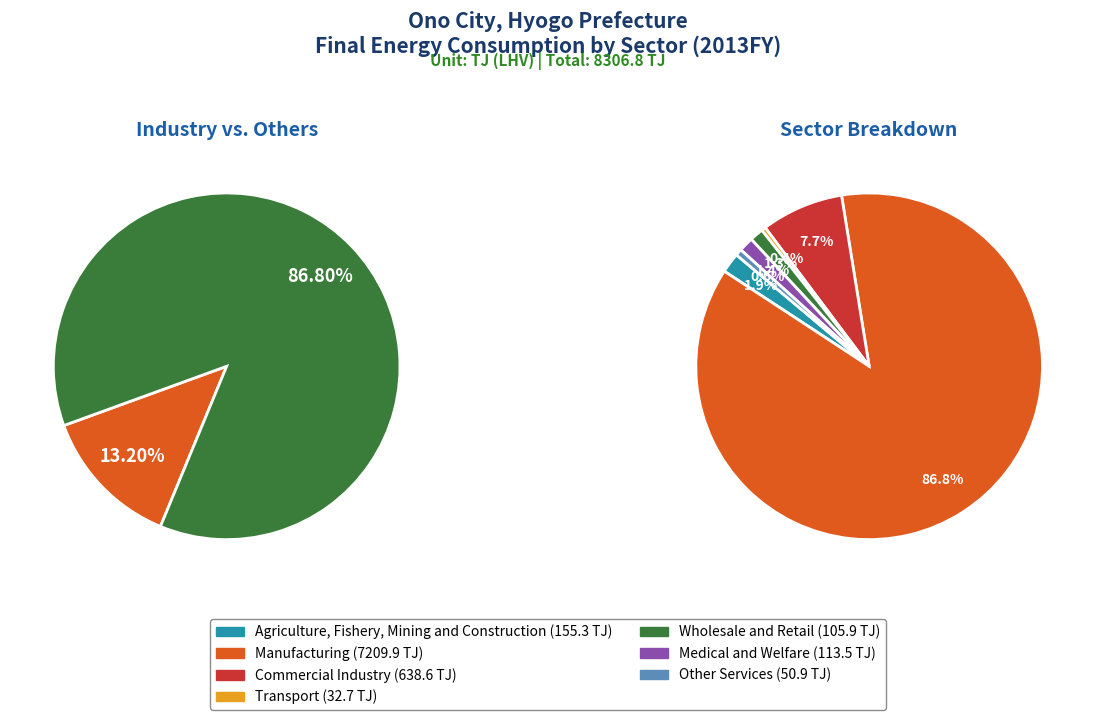

The Medical and Welfare slice represents 1% of the pie. True or false?

True